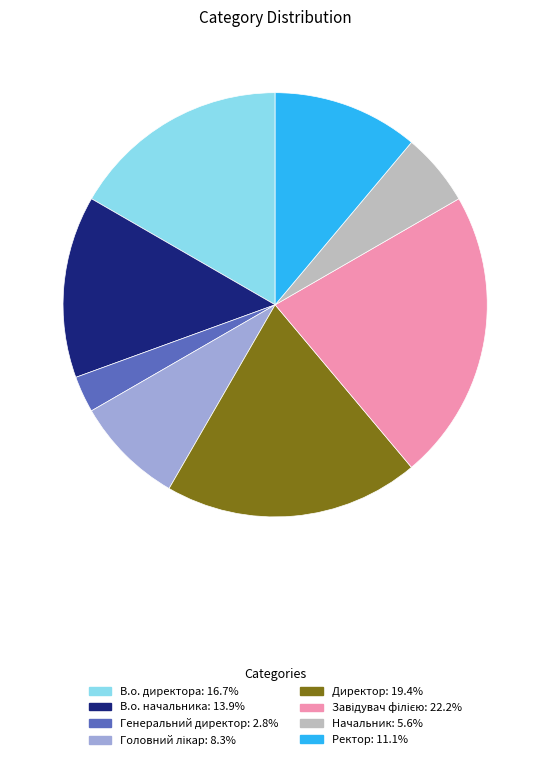

Is there a majority slice in this chart?

No